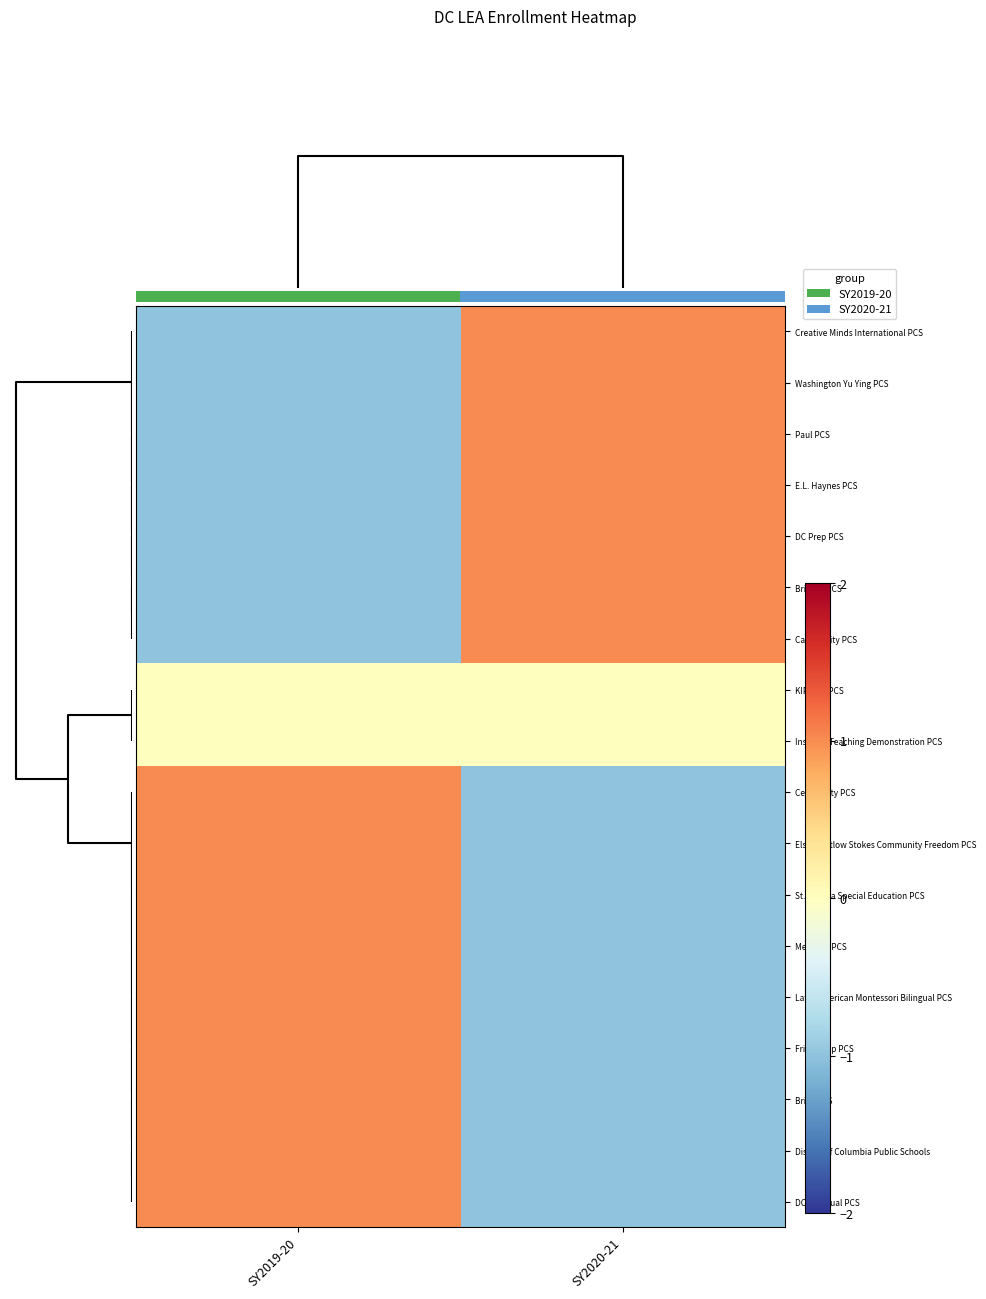

Which has a higher value, SY2020-21 or SY2019-20?

SY2020-21